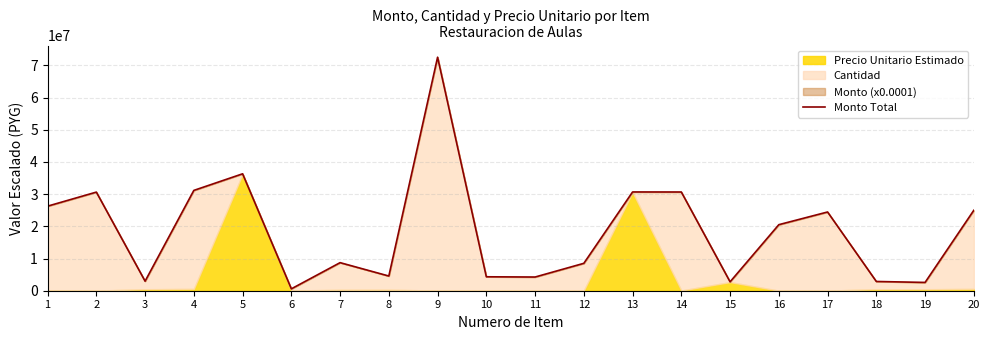

What is the difference between the values at 15 and 7?

5957186.2